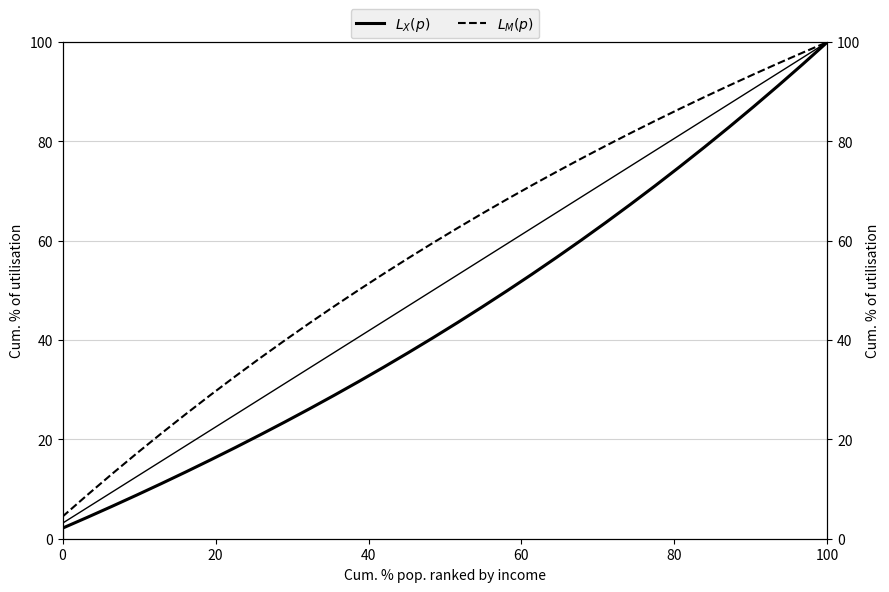

True or false: $L_X(p)$ and $L_M(p)$ intersect in this chart.

False